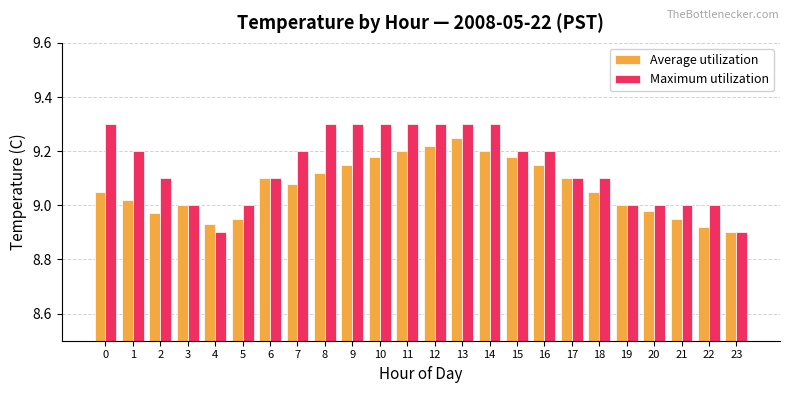

What is the total value across all series at 17?

18.2